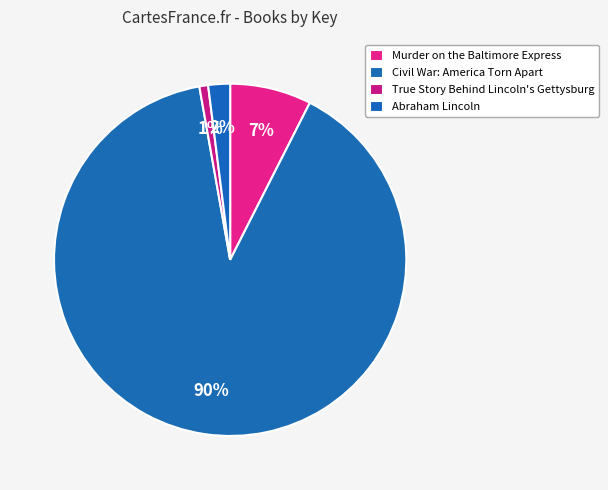

How many slices are in this pie chart?

4